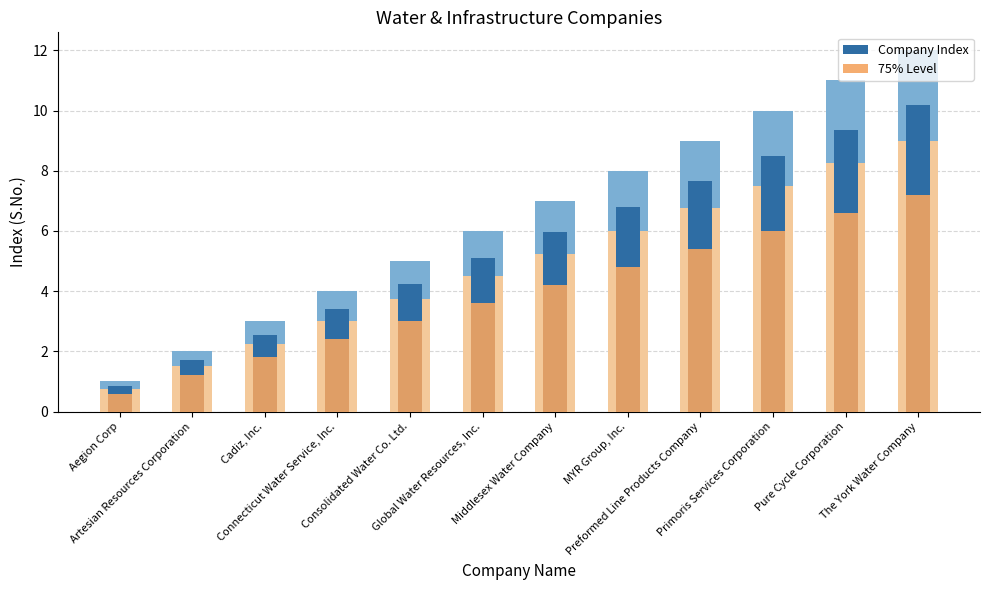

Is it true that Company Index equals 7.6 at Preformed Line Products Company?

True